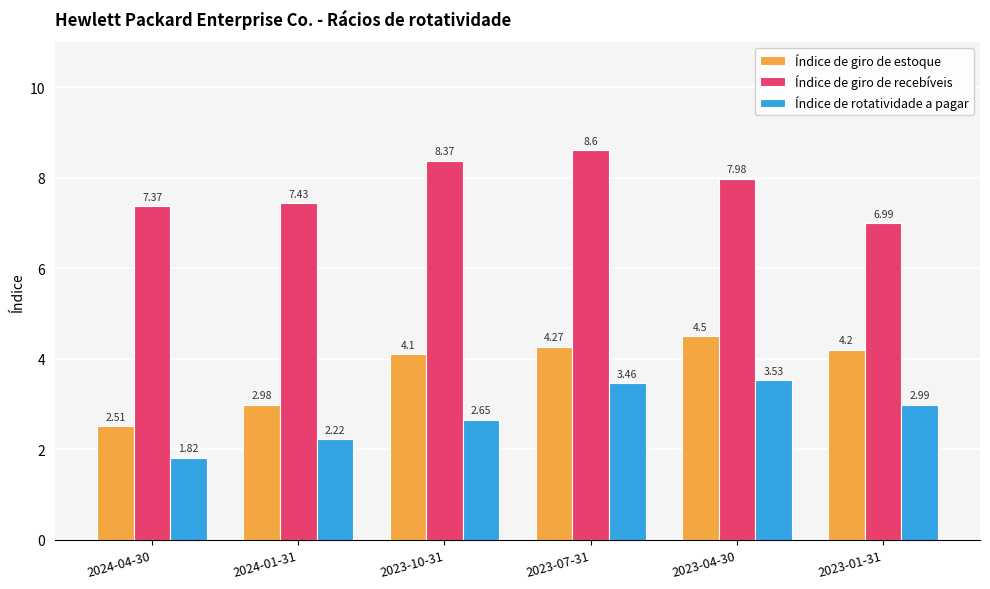

What is the sum of all Índice de rotatividade a pagar values?

16.7